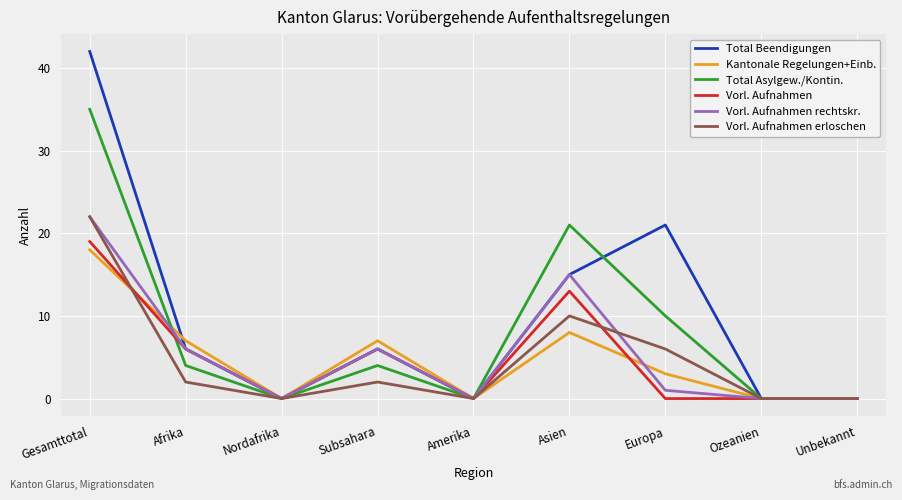

What position from the left is Gesamttotal?

1